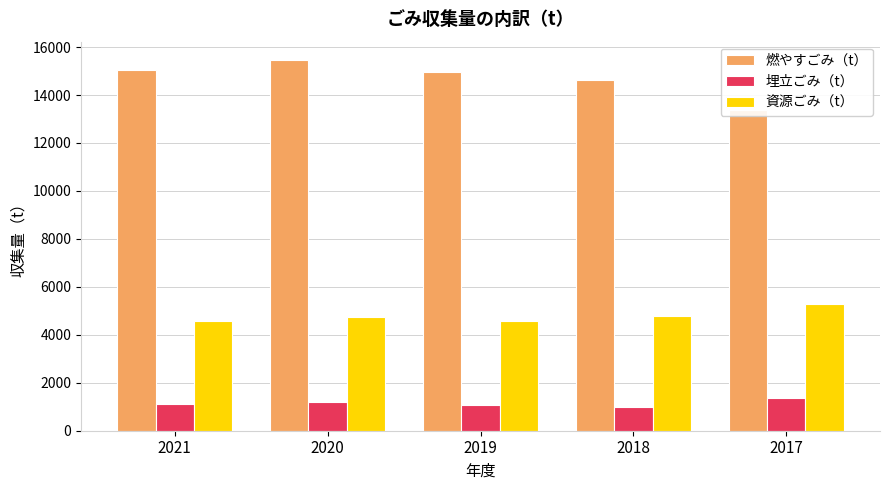

What is the sum of all 資源ごみ（t） values?

23971